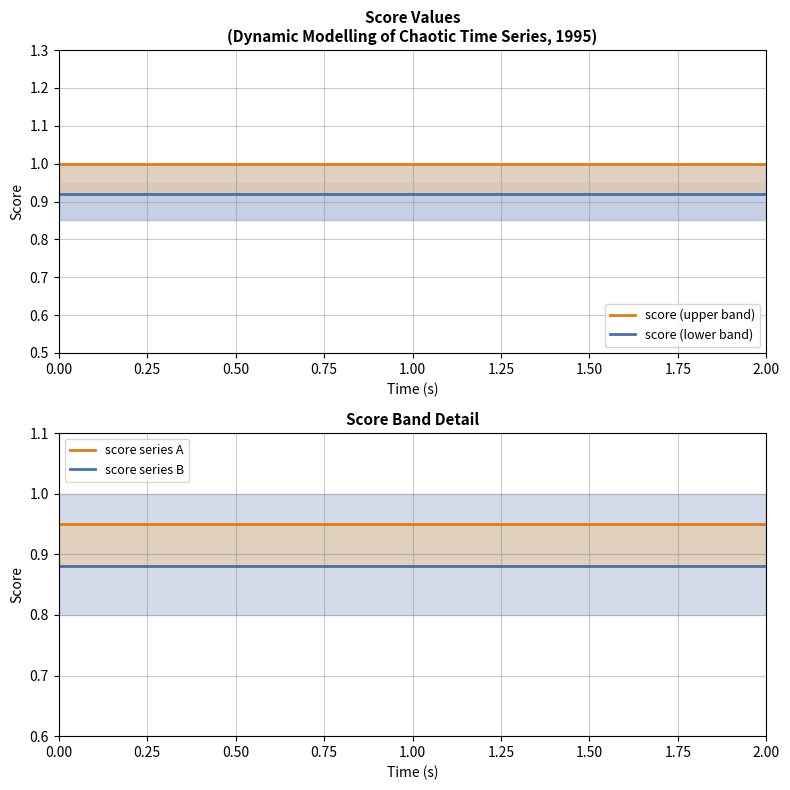

What is the highest value of the score (upper band) series?

1.0